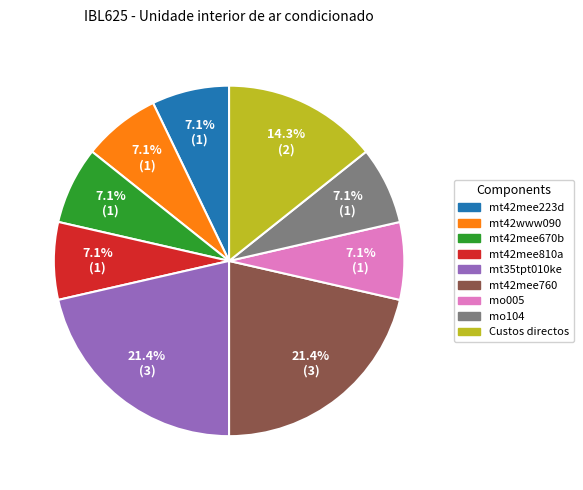

True or false: mt42www090 accounts for 20% of the total.

False